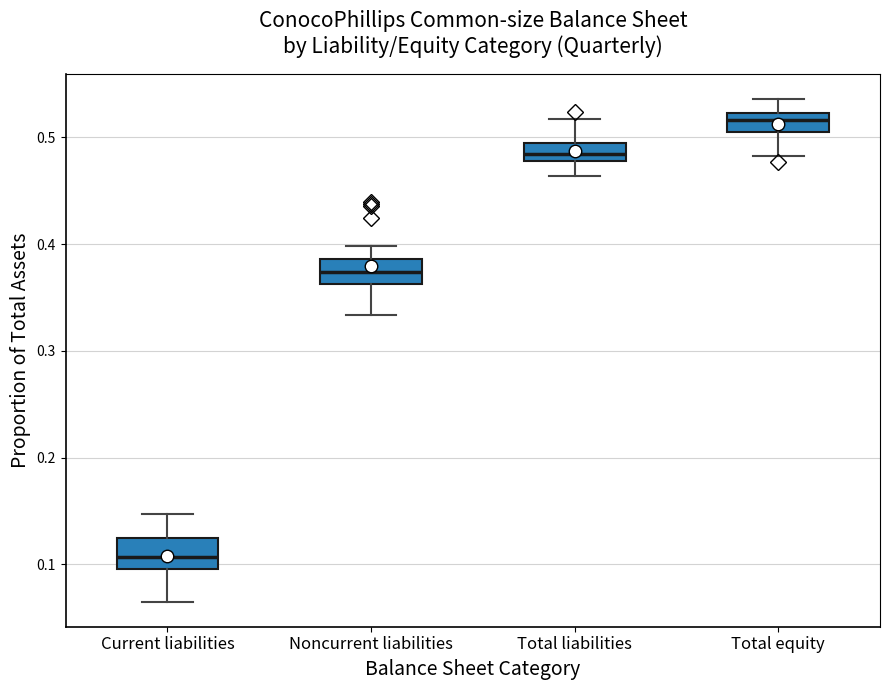

Where is the lower edge of the box for Total liabilities on the y-axis? The values are not printed on the chart, so give them approximately, as read against the axis.

0.48